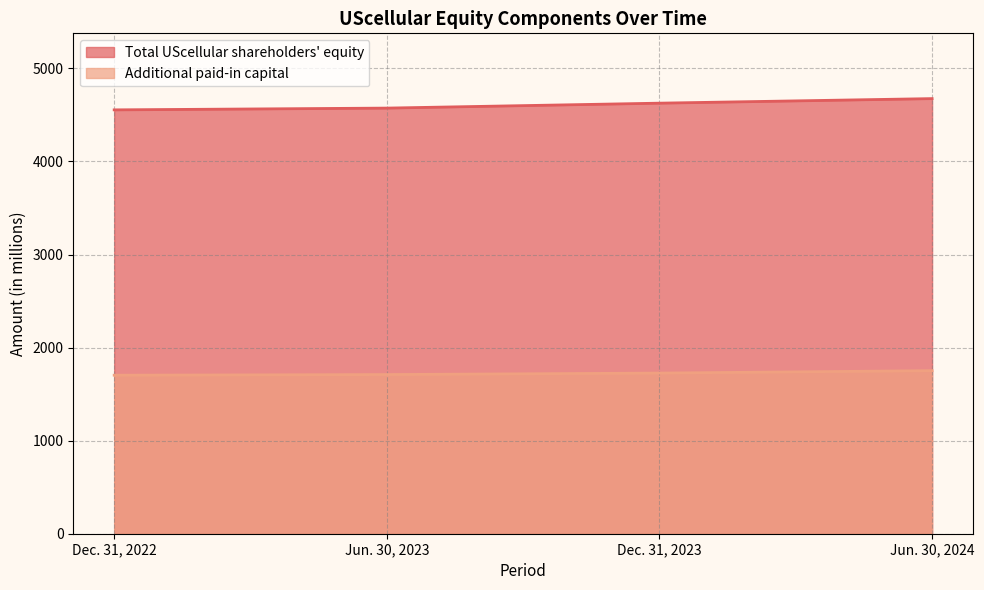

Does the chart have visible grid lines?

Yes